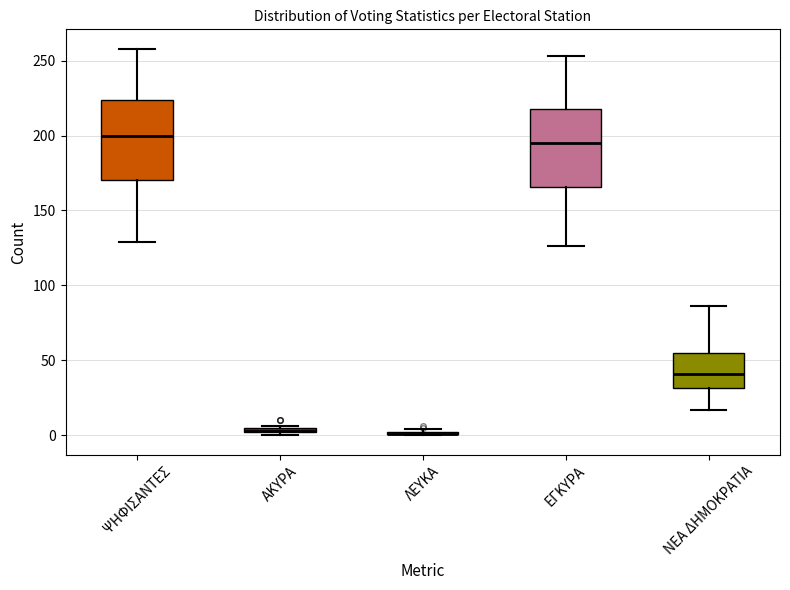

Where does the lower whisker of the box for ΨΗΦΙΣΑΝΤΕΣ end on the y-axis? The values are not printed on the chart, so give them approximately, as read against the axis.

130